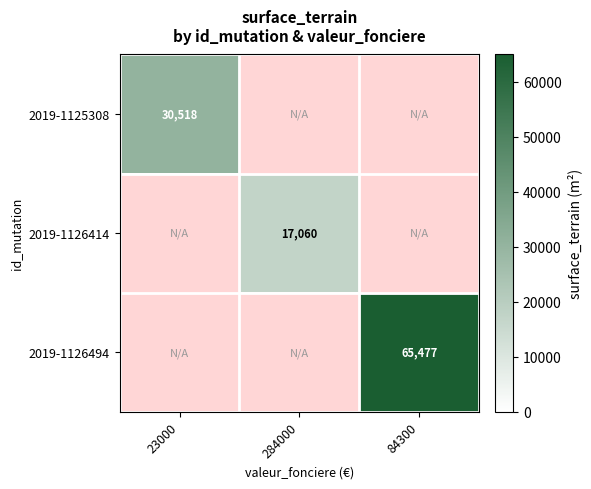

The value of 2019-1126414 at 284000 is 17060. True or false?

True